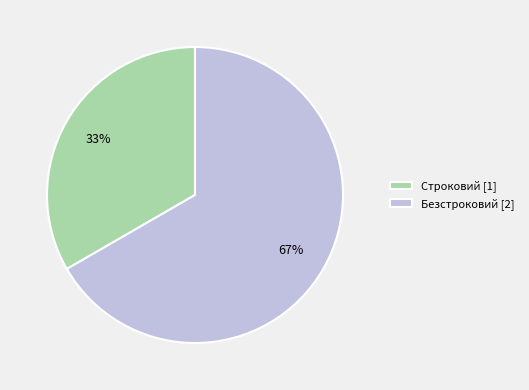

Count the number of slices in the pie.

2